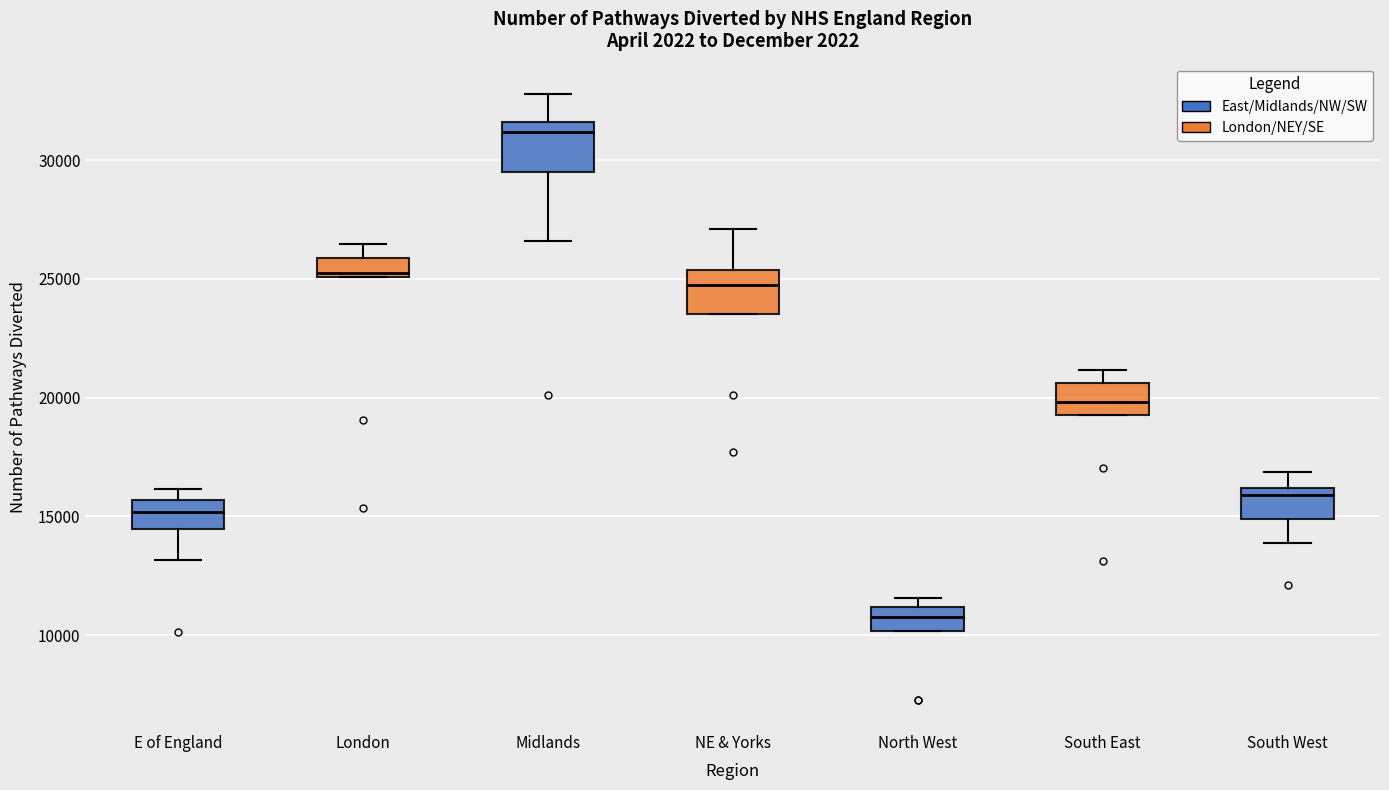

Reading left to right, transcribe this box plot: for each box, give where its median line is, the range the box spans, and where its two whiskers end, as read against the y-axis. The values are not printed on the chart, so give them approximately, as read against the axis.

E of England: median 15000, box 14500 to 15500, whiskers 13000 to 16000
London: median 25500, box 25000 to 26000, whiskers 25000 to 26500
Midlands: median 31000, box 29500 to 31500, whiskers 26500 to 33000
NE & Yorks: median 25000, box 23500 to 25500, whiskers 23500 to 27000
North West: median 10500, box 10000 to 11000, whiskers 10000 to 11500
South East: median 20000, box 19500 to 20500, whiskers 19500 to 21000
South West: median 16000 (just below the box's upper edge), box 15000 to 16000, whiskers 14000 to 17000